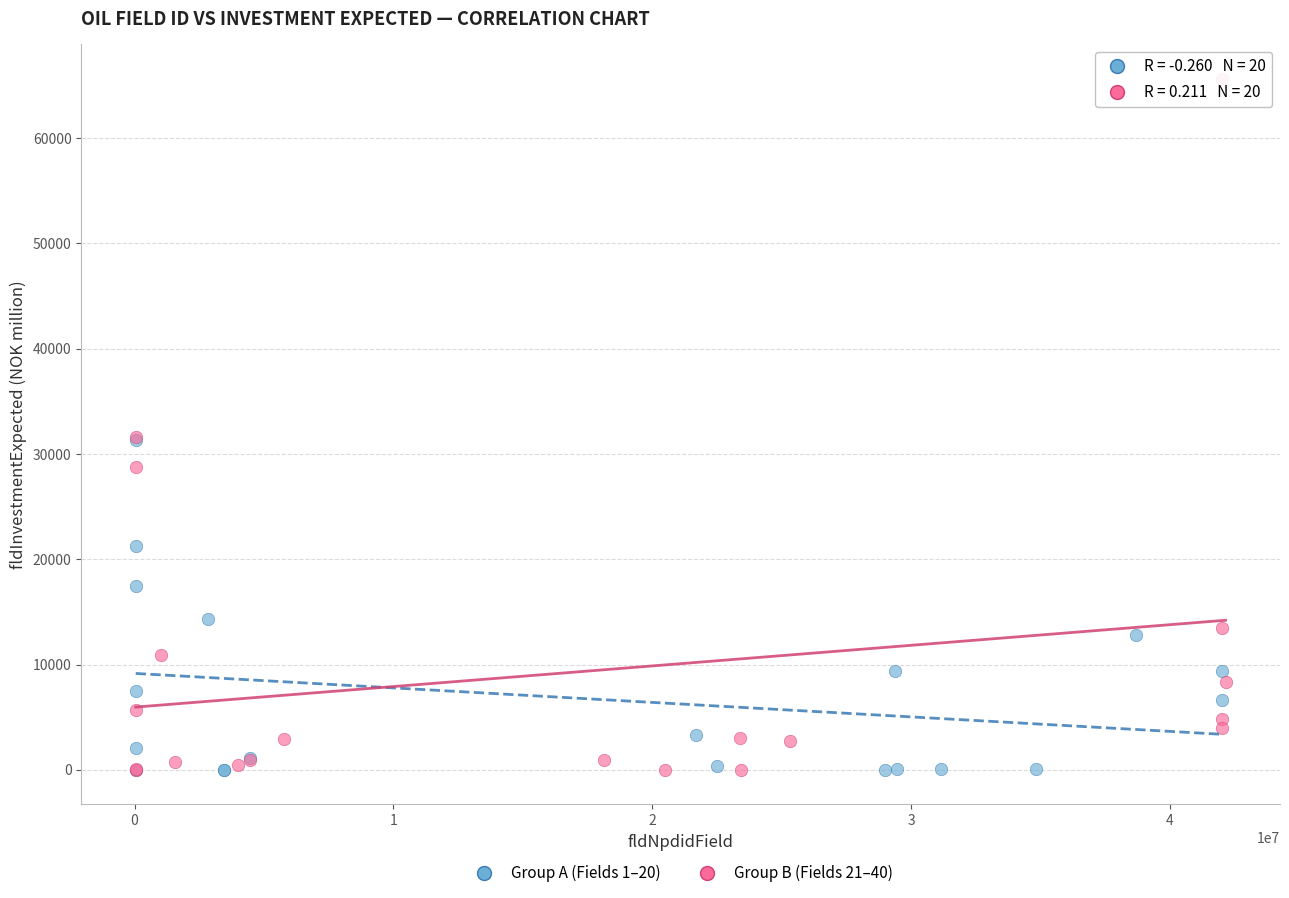

Which series has the largest Y range (max minus min)?

Group B (Fields 21–40)